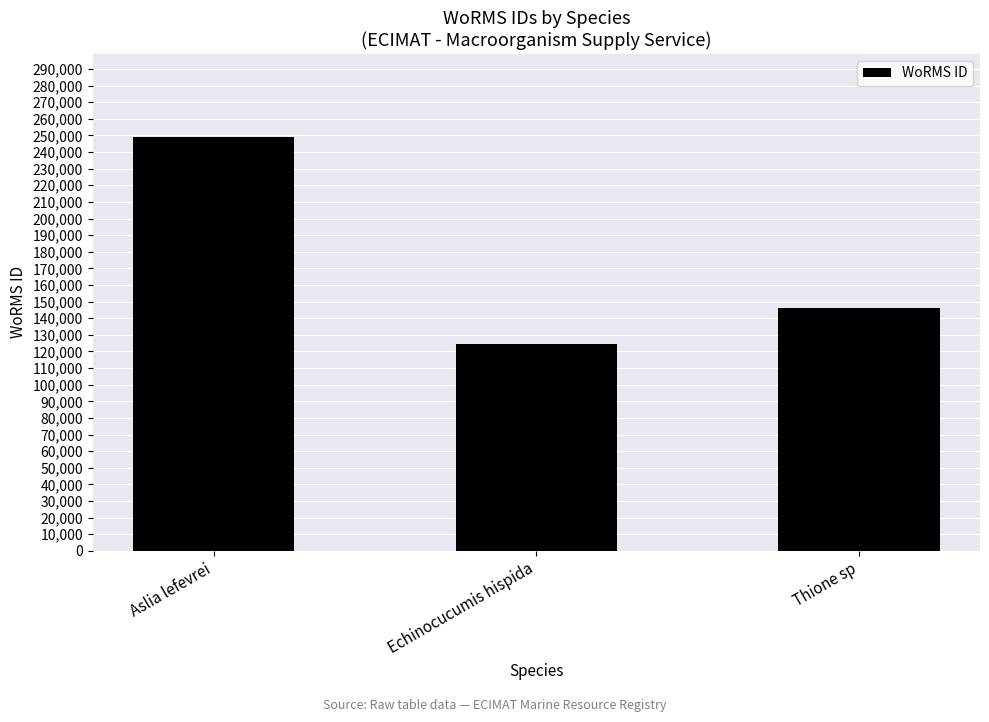

How many data points does each series have?

3